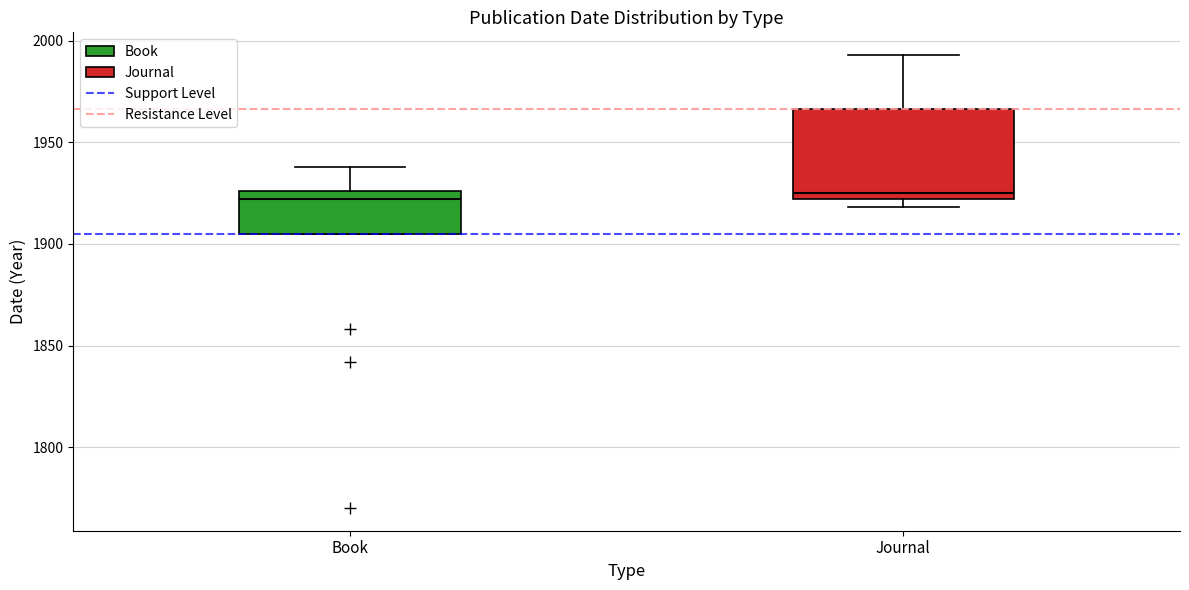

Reading left to right, transcribe this box plot: for each box, give where its median line is, the range the box spans, and where its two whiskers end, as read against the y-axis. The values are not printed on the chart, so give them approximately, as read against the axis.

Book: median 1920, box 1905 to 1925, whiskers 1905 to 1940
Journal: median 1925, box 1920 to 1965, whiskers 1920 (just below the box's lower edge) to 1995